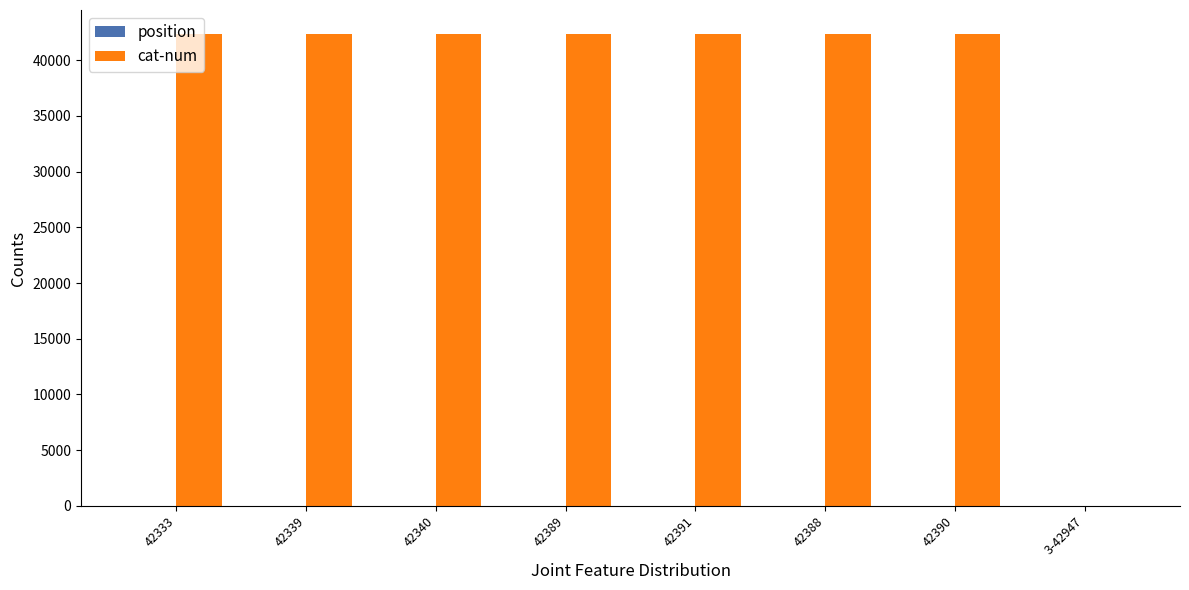

Which series has the largest range (max minus min)?

cat-num